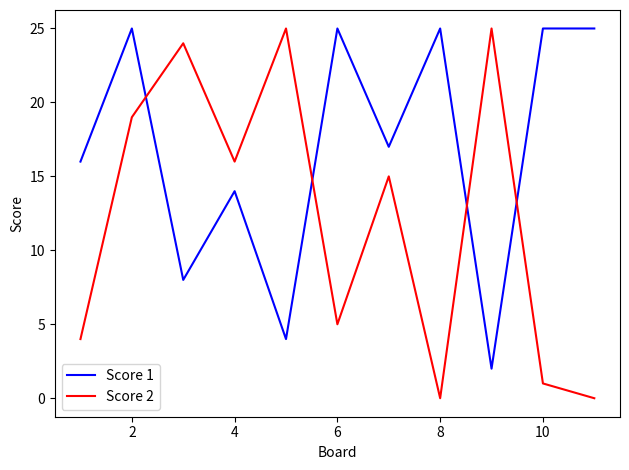

List the series in order of their overall mean, lowest first.

Score 2, Score 1